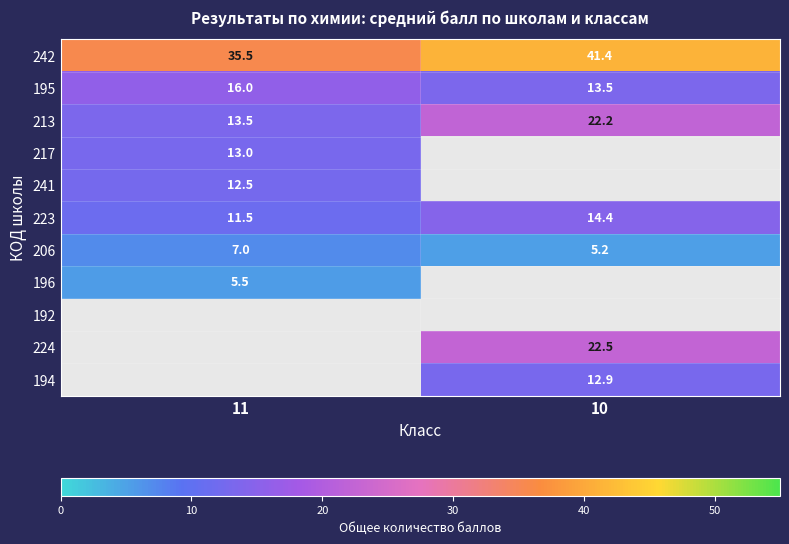

Is the value of 223 at 11 greater than the value of 213 at 11?

No